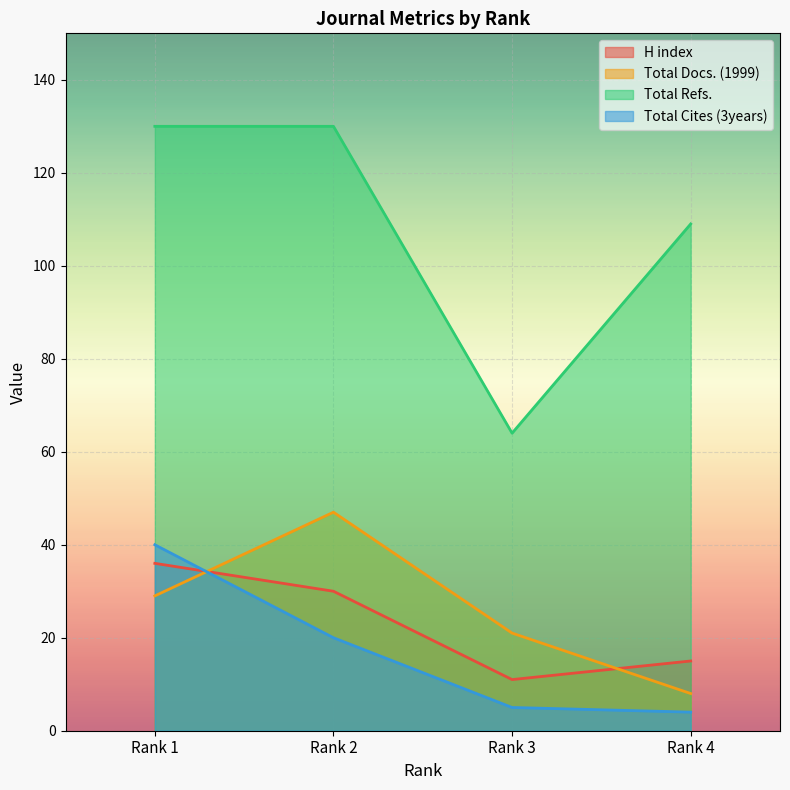

Does the chart display data point markers on the line(s)?

No